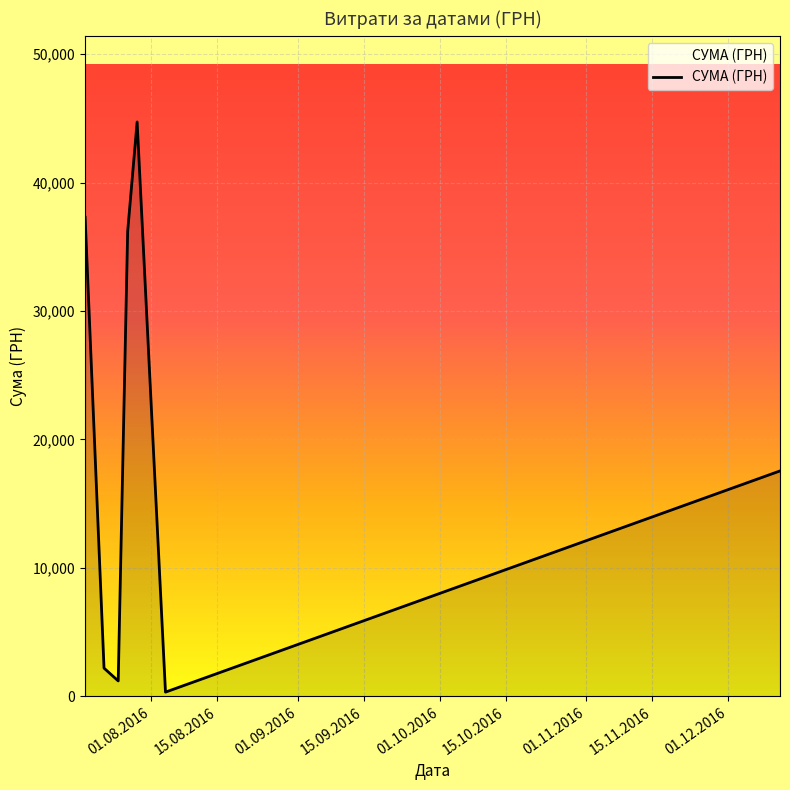

Does the chart have visible grid lines?

Yes